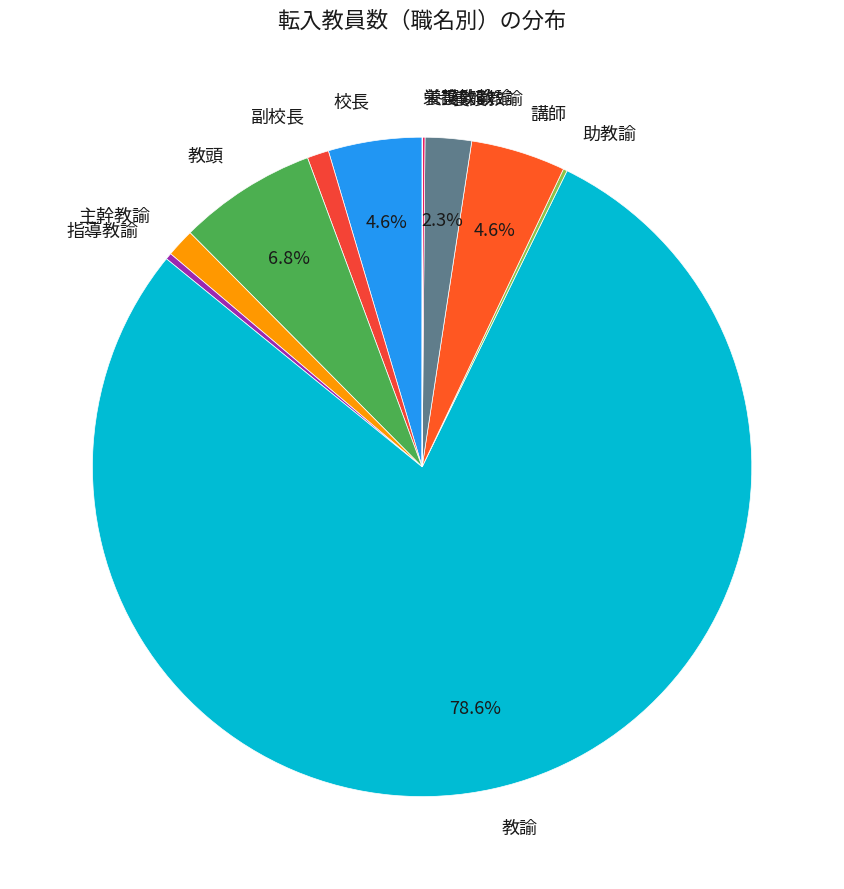

What portion of the pie excludes 教諭?

21.4%